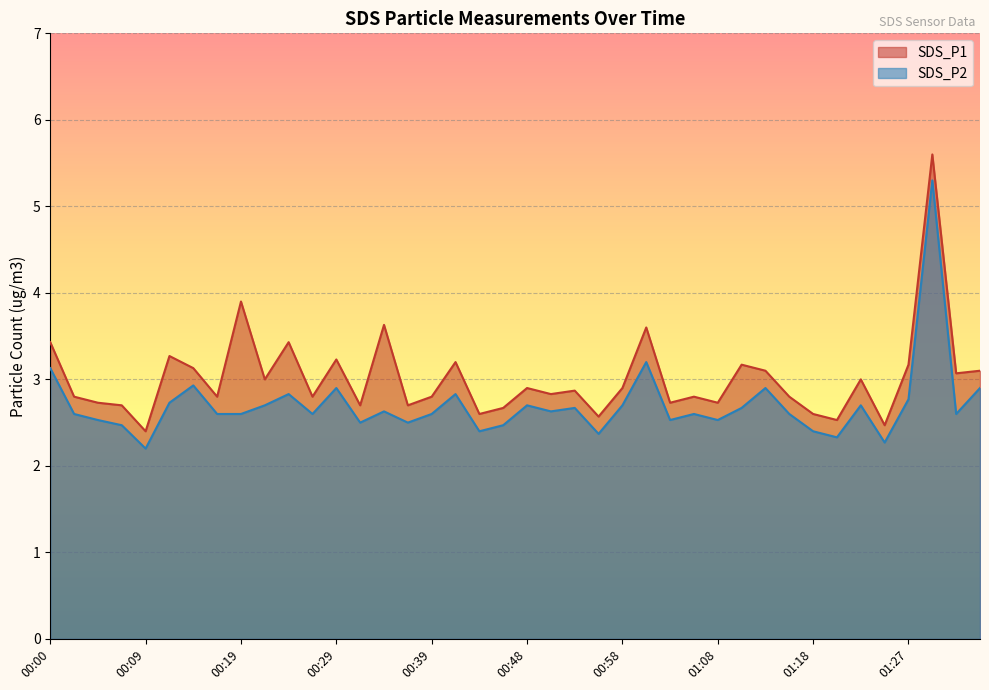

Which series changed the most between 01:18 and 01:20?

SDS_P1